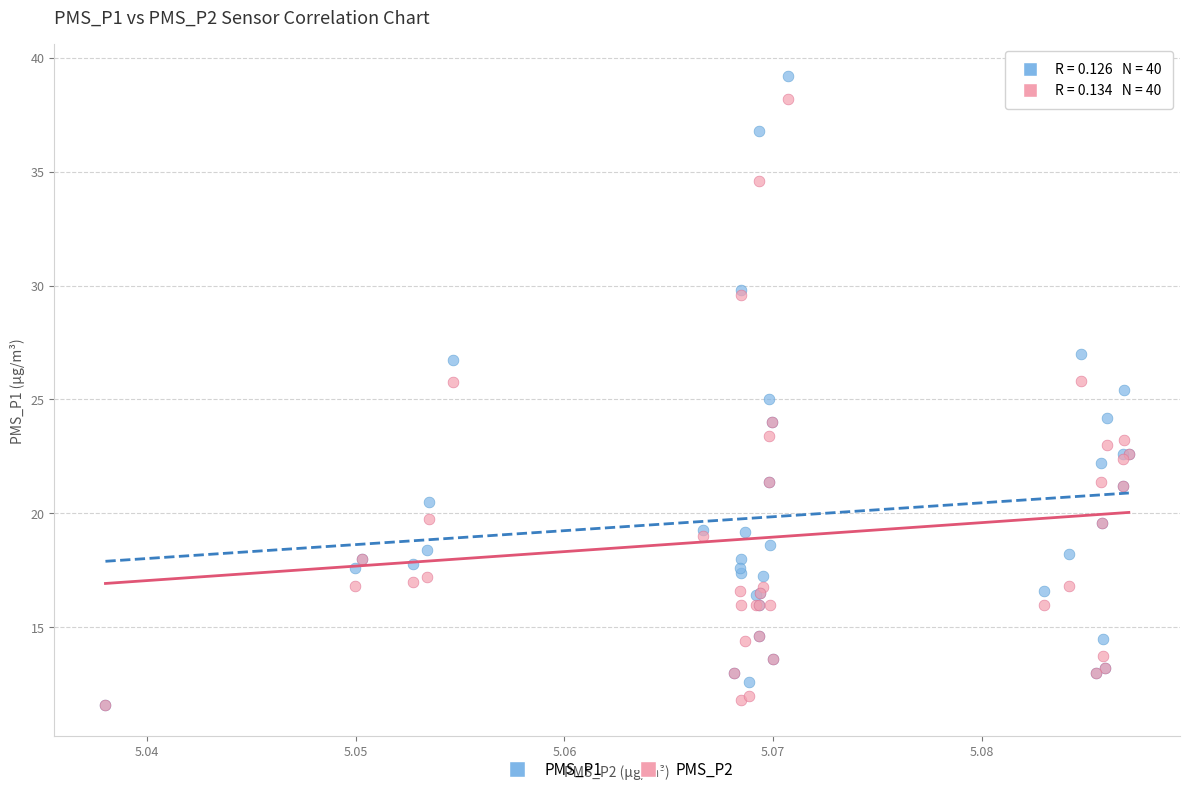

What are all the series names shown in the legend?

PMS_P1, PMS_P2